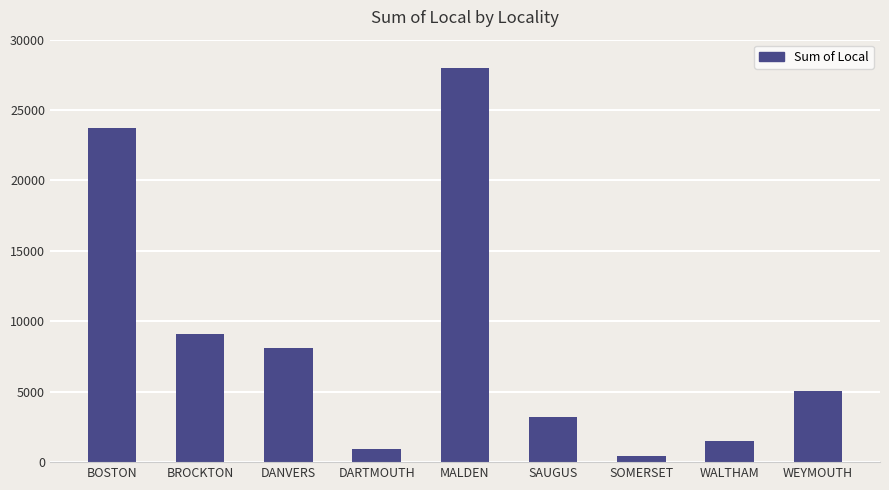

What is the difference between the maximum and minimum values?

27535.1